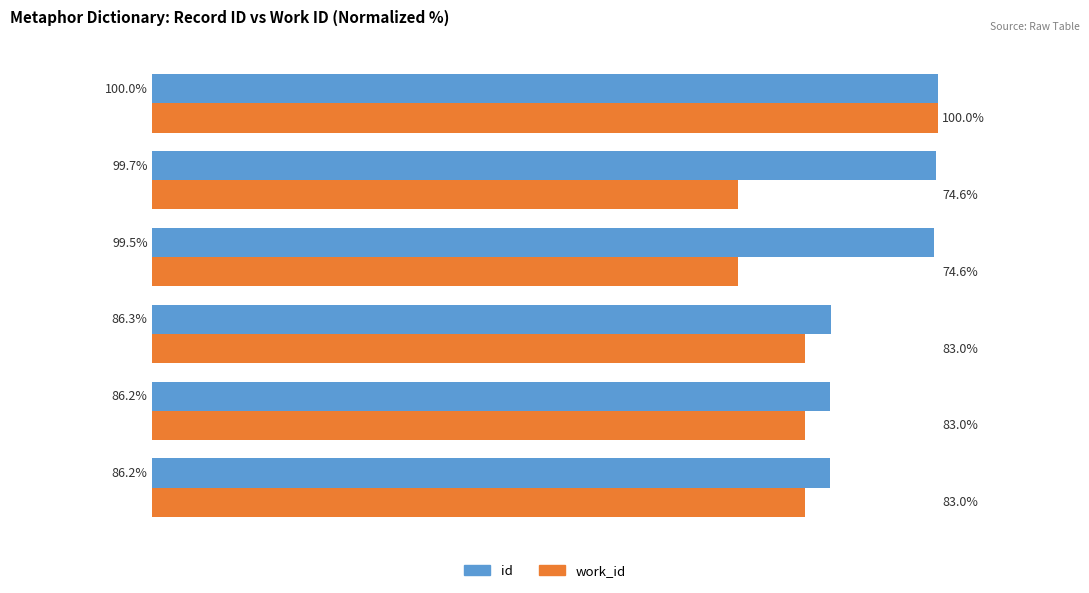

List the series in order of their overall mean, highest first.

id, work_id